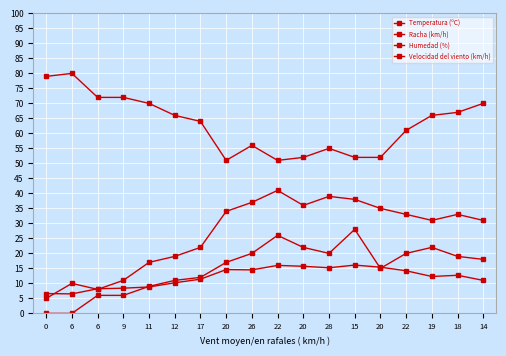

Does the chart display data point markers on the line(s)?

Yes